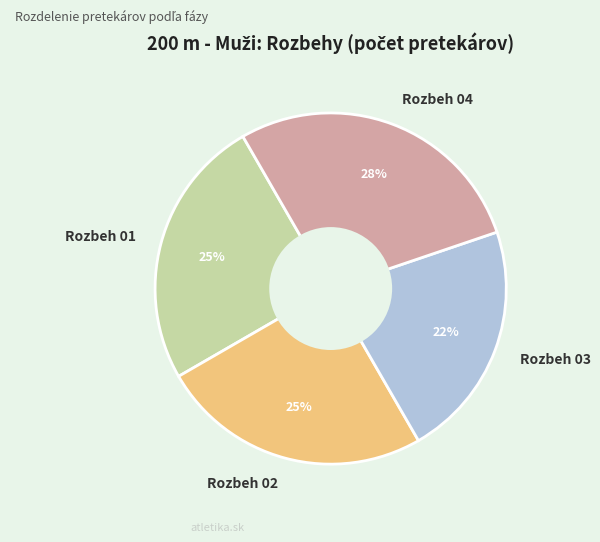

To the nearest percent, what is the average slice percentage?

25%